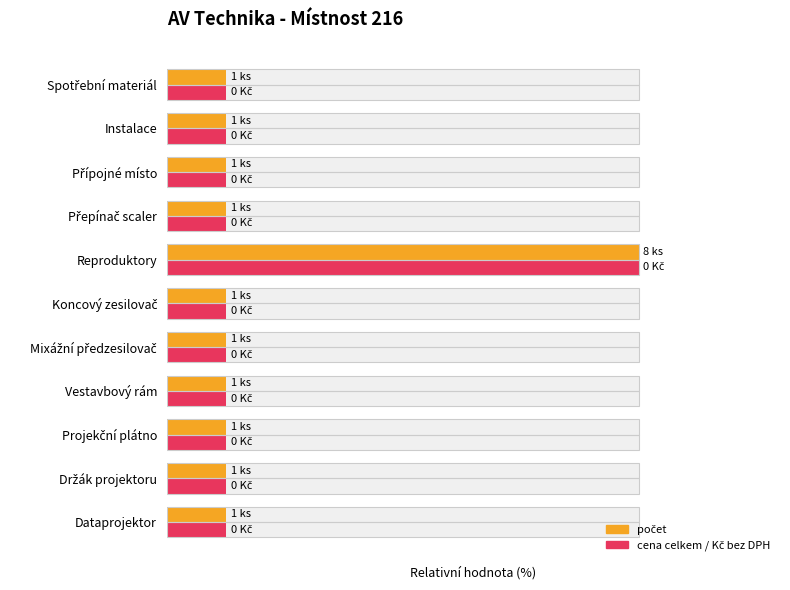

How many distinct data groups are displayed?

2